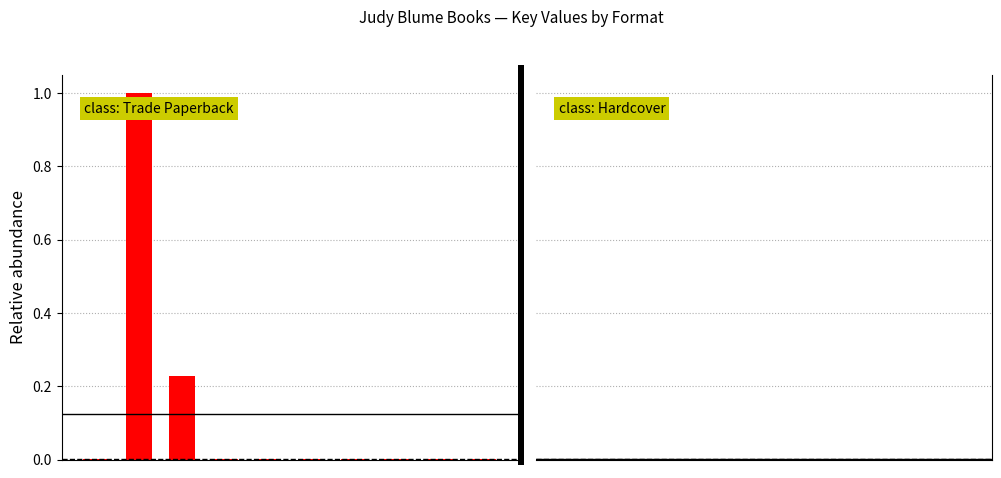

At which label is Trade Paperback closest to 0?

3